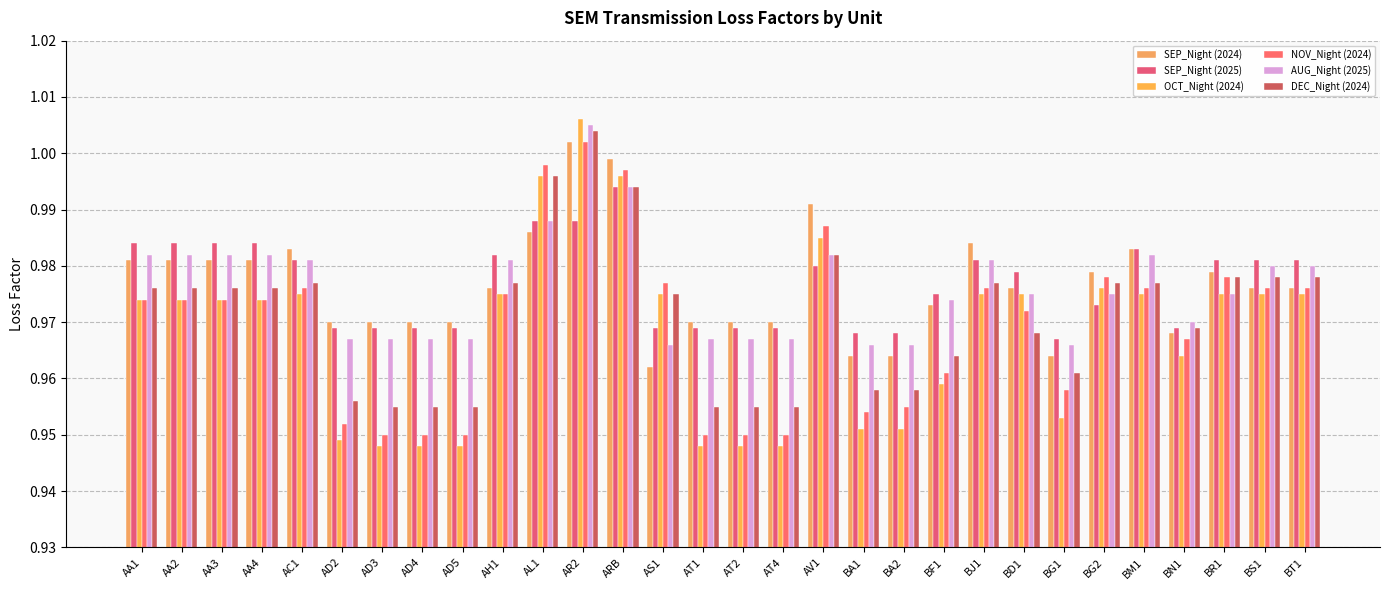

At which label is AUG_Night (2025) closest to 0?

AS1